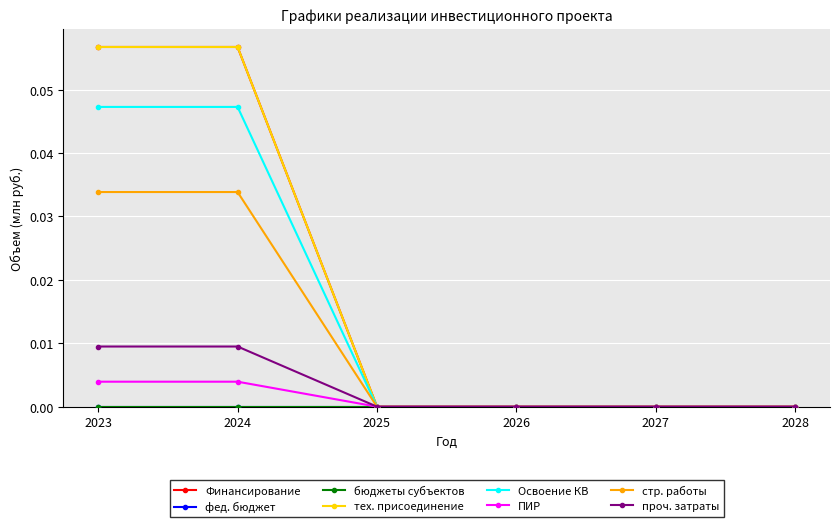

Which series has the largest total across all categories?

Финансирование